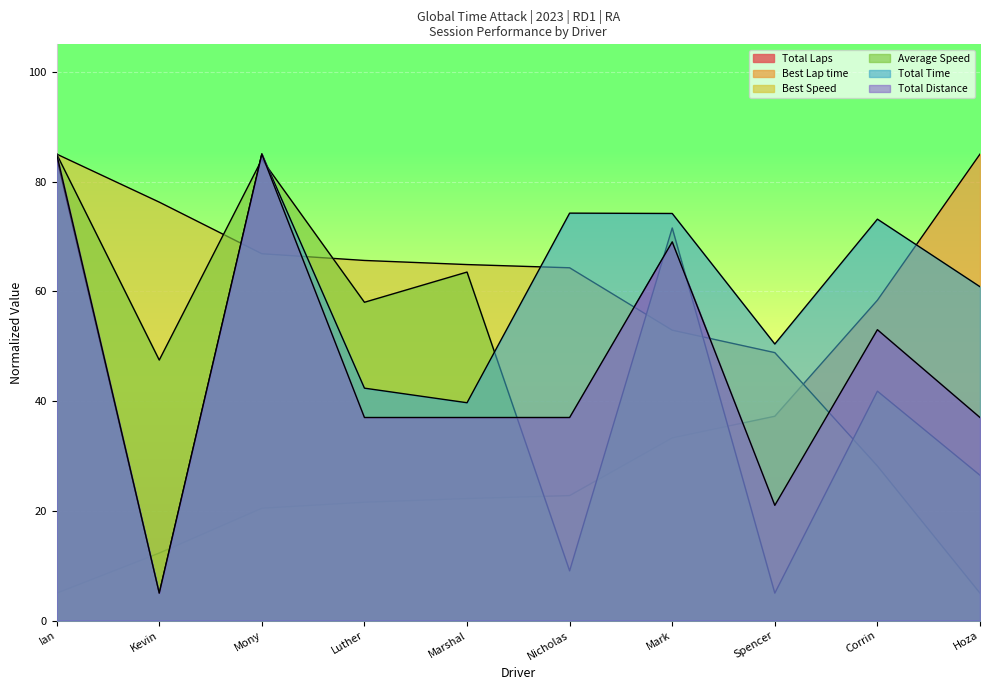

At how many categories does at least one series exceed 74?

6